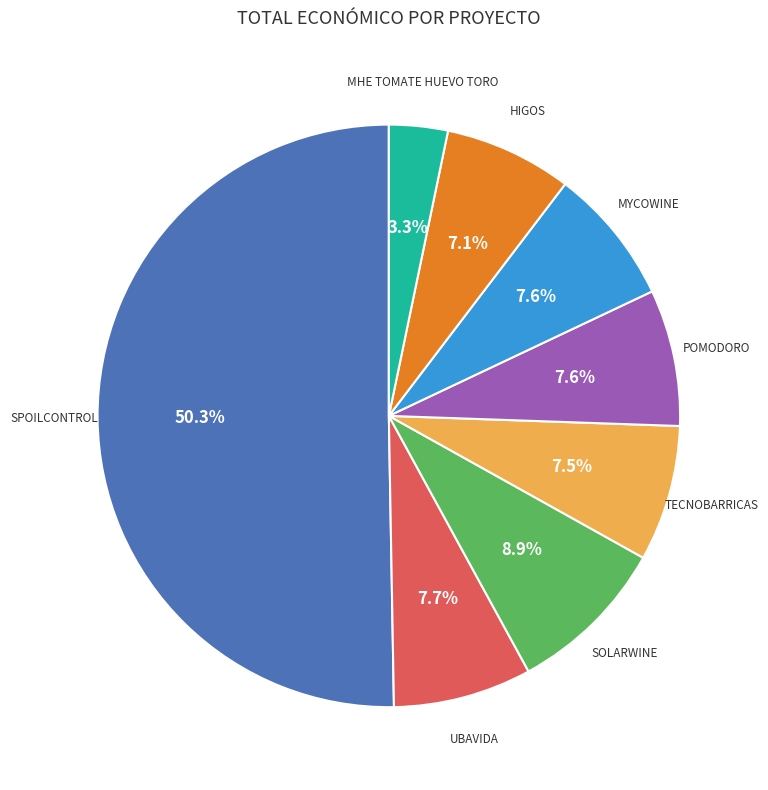

How many segments does this pie chart have?

8